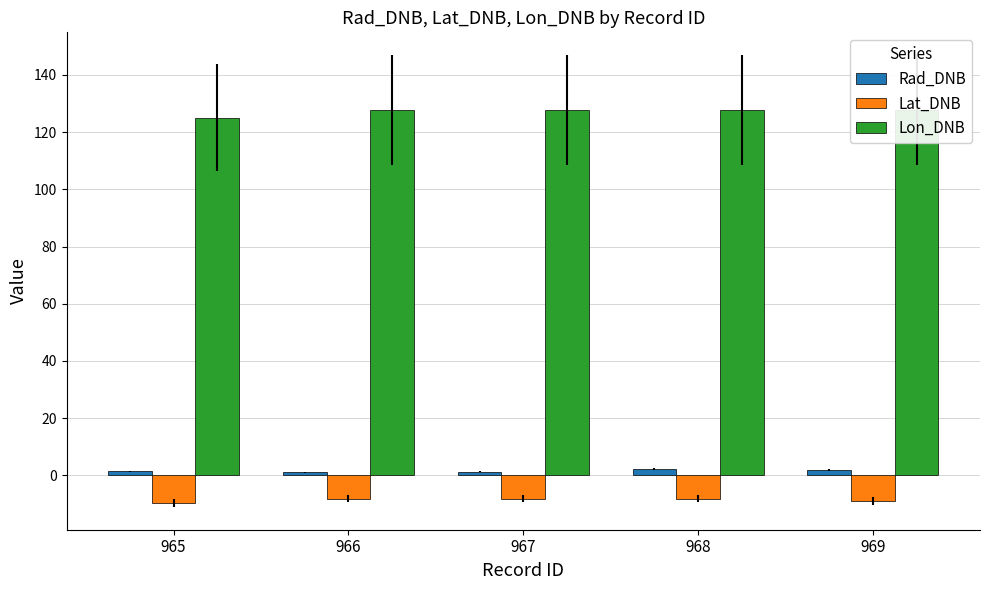

How many series are shown in this chart?

3